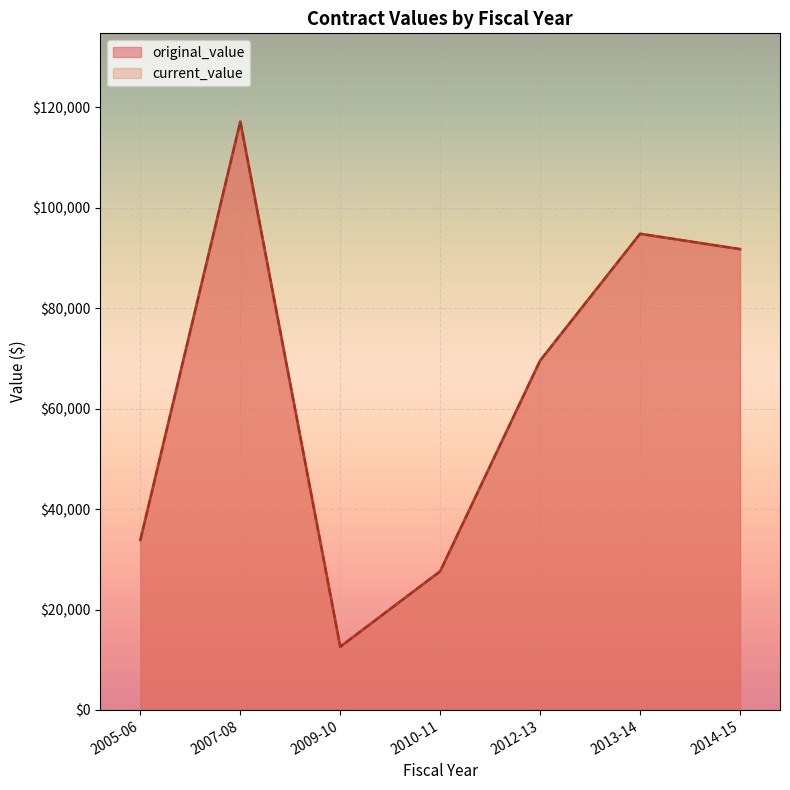

Which series changed the most between 2013-14 and 2014-15?

original_value